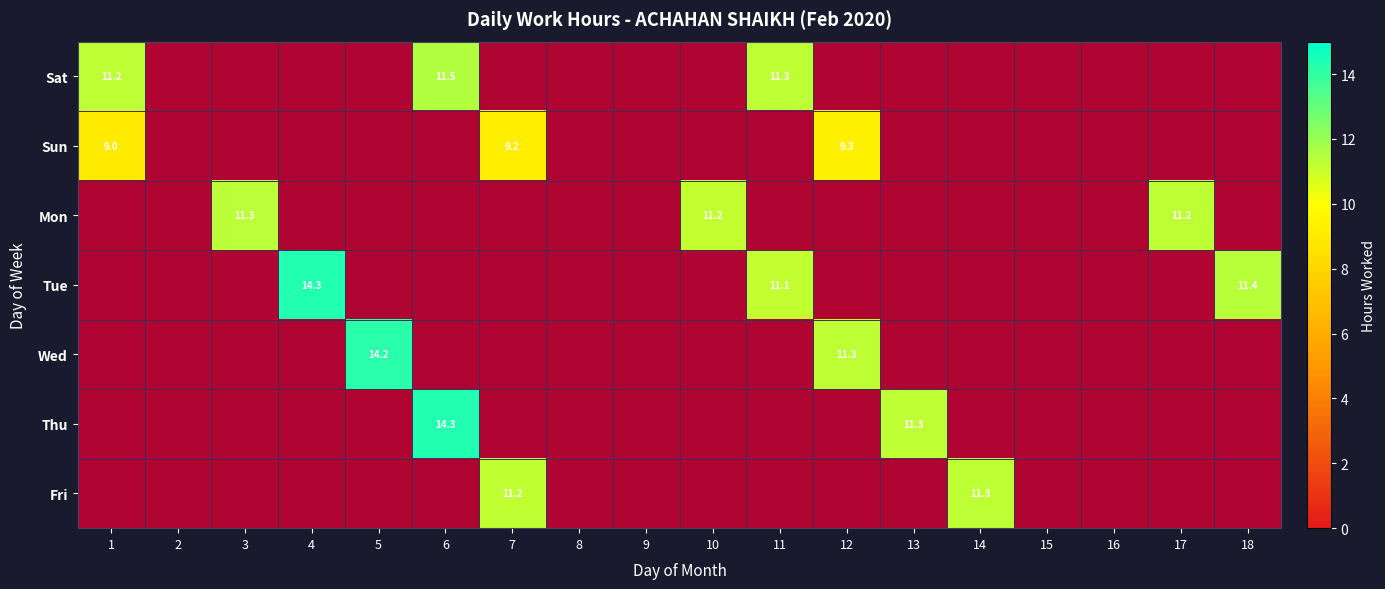

At which label is Thu closest to 0?

1